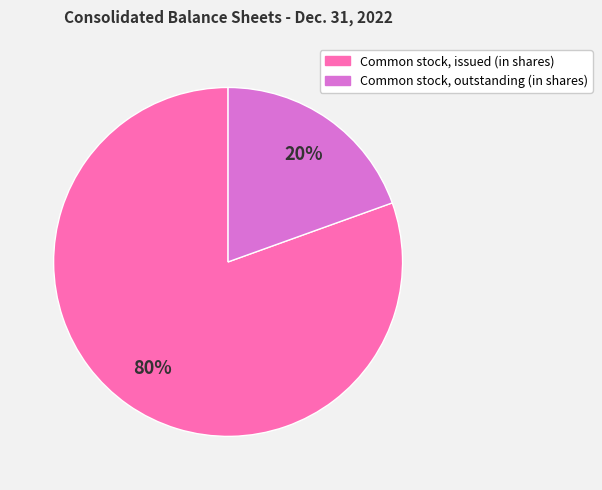

How many slices are in this pie chart?

2